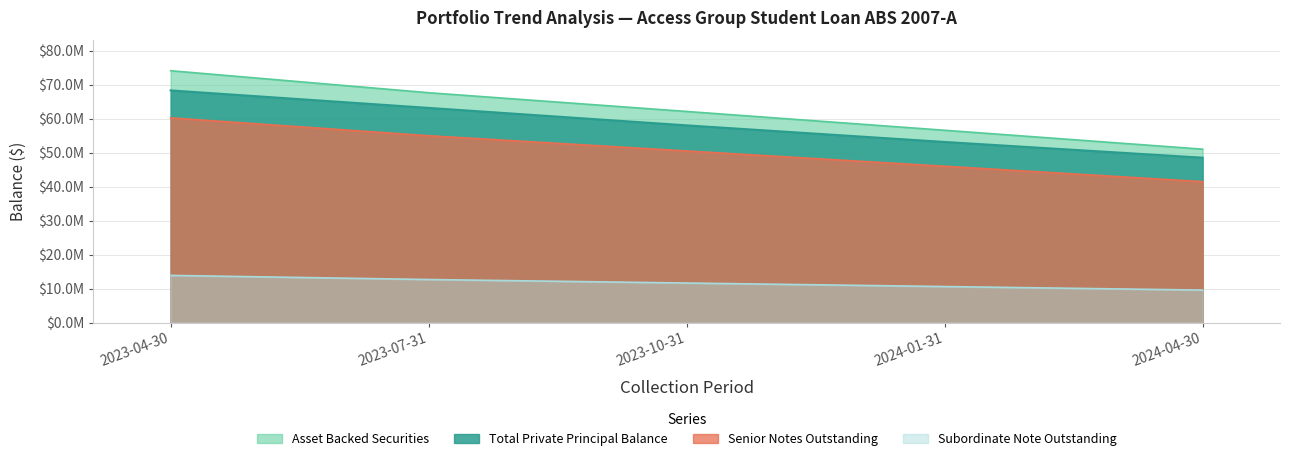

What are all the series names shown in the legend?

Asset Backed Securities, Total Private Principal Balance, Senior Notes Outstanding, Subordinate Note Outstanding